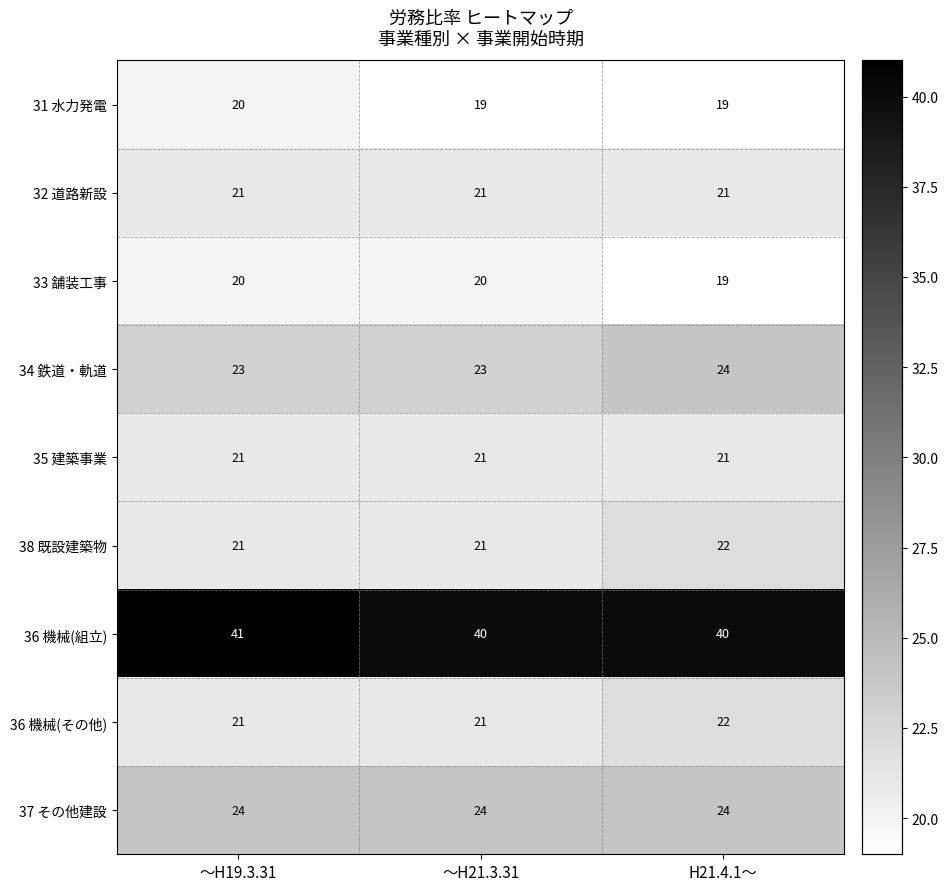

Read the 34 鉄道・軌道 value at ～H21.3.31.

23